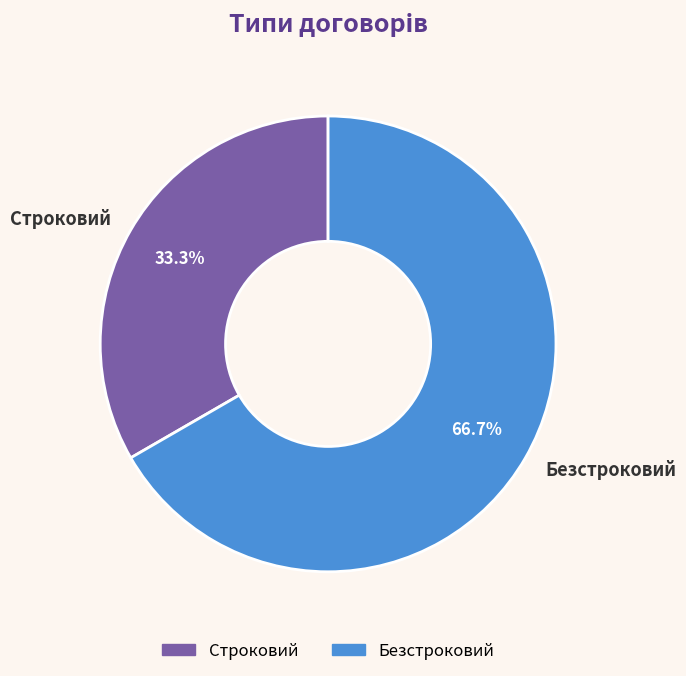

What percentage is the Строковий slice, to the nearest percent?

33%